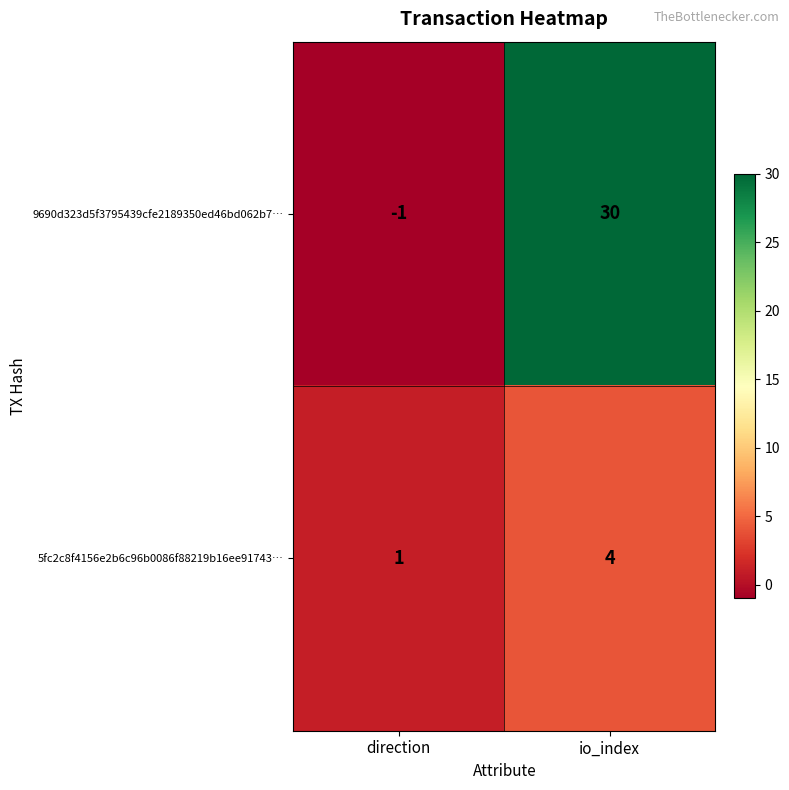

Reading left to right, transcribe all the data shown in this chart.

9690d323d5f3795439cfe2189350ed46bd062b7…: -1	30
5fc2c8f4156e2b6c96b0086f88219b16ee91743…: 1	4